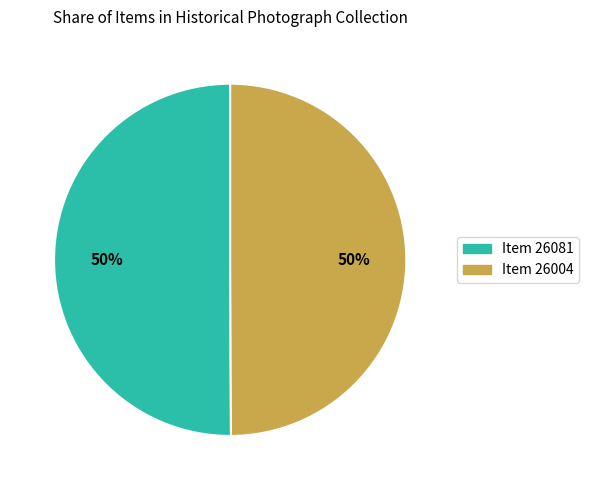

To the nearest percent, what is the average slice percentage?

50%